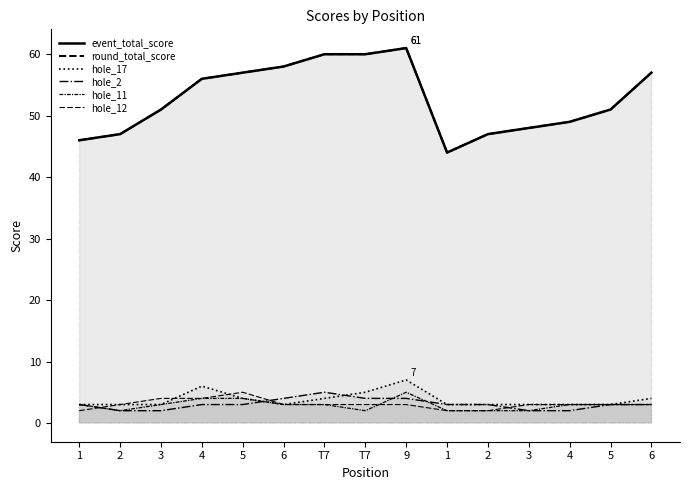

In hole_17, how many points are higher than both neighbors (excluding endpoints)?

2